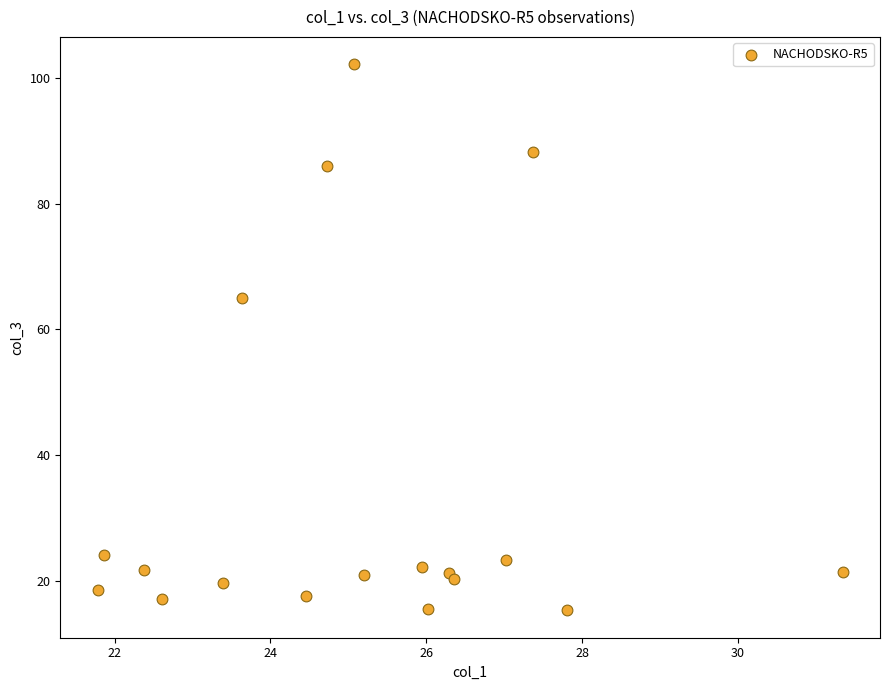

What Y value in the scatter plot is closest to 58?

65.0